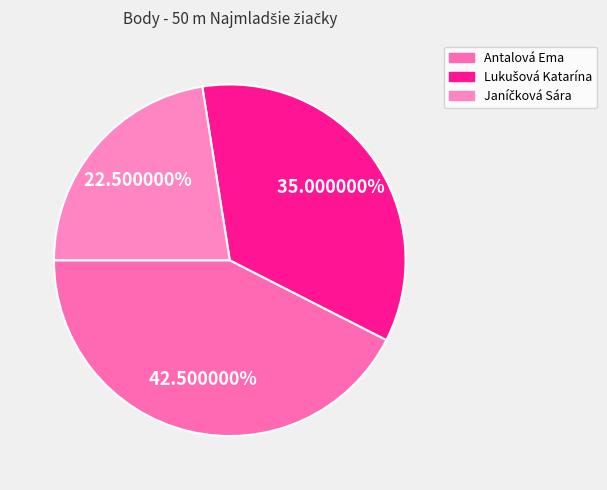

What is the largest slice in the pie chart?

Antalová Ema